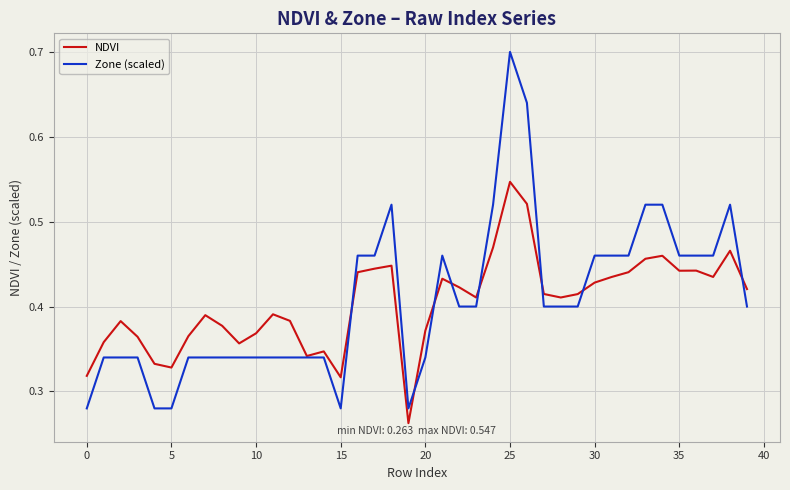

What is the maximum value for Zone (scaled)?

0.7